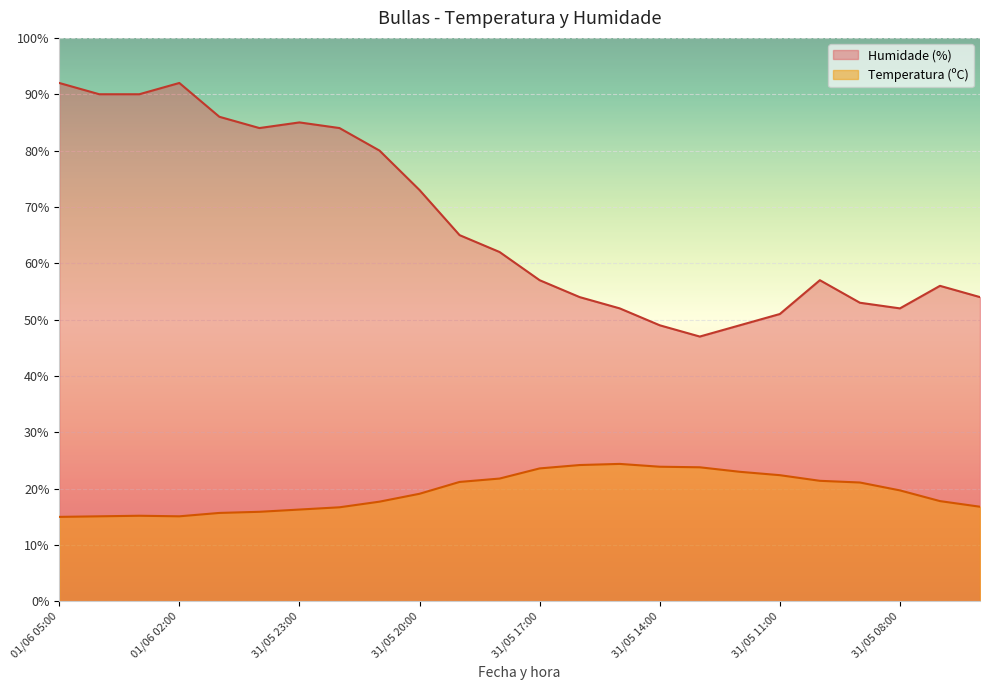

True or false: Humidade (%) and Temperatura (ºC) intersect in this chart.

False